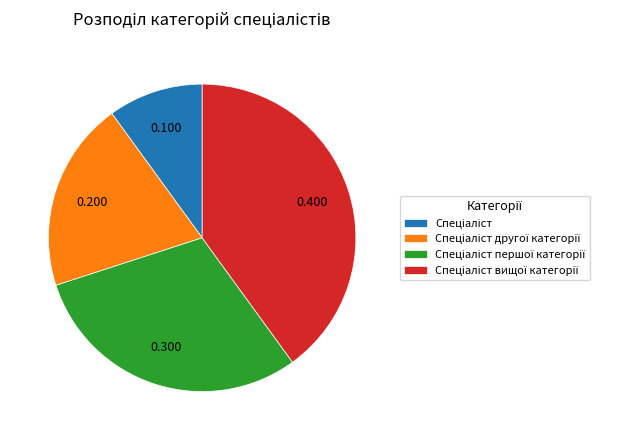

Is there any slice that represents more than half of the pie?

No